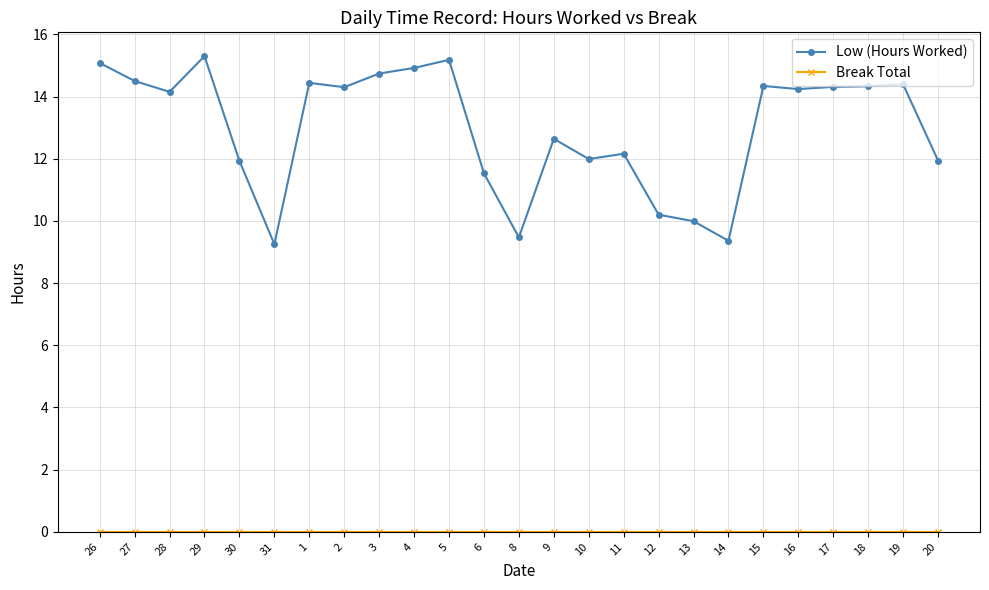

What is the difference between the maximum and second lowest values in the Low (Hours Worked) series?

5.9